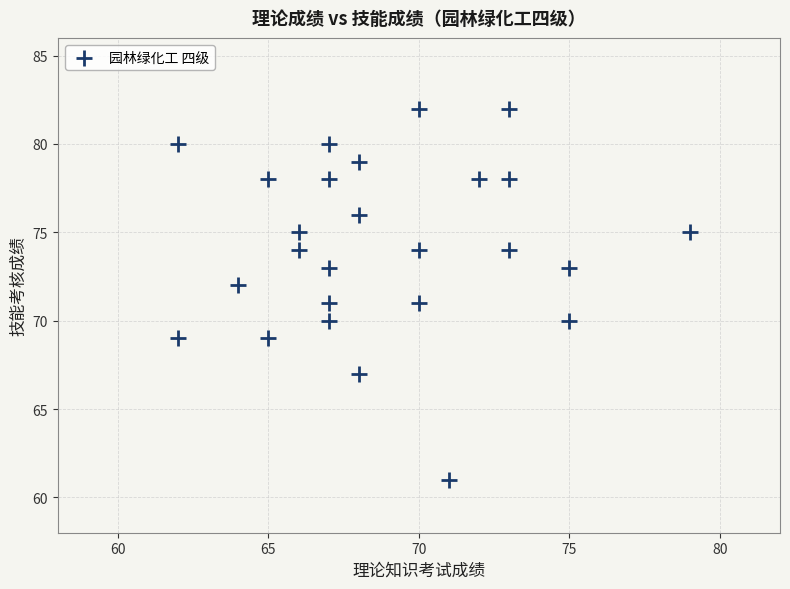

What is the range of X values (max minus min)?

17